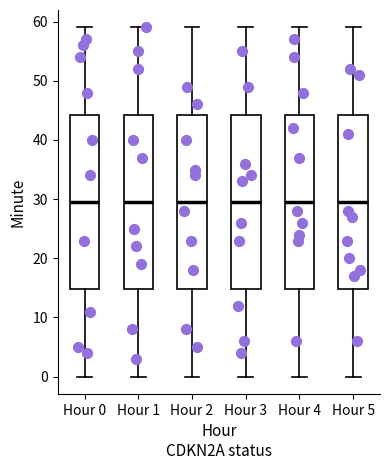

Where does the median line of the box for Hour 3 sit on the y-axis? The values are not printed on the chart, so give them approximately, as read against the axis.

30